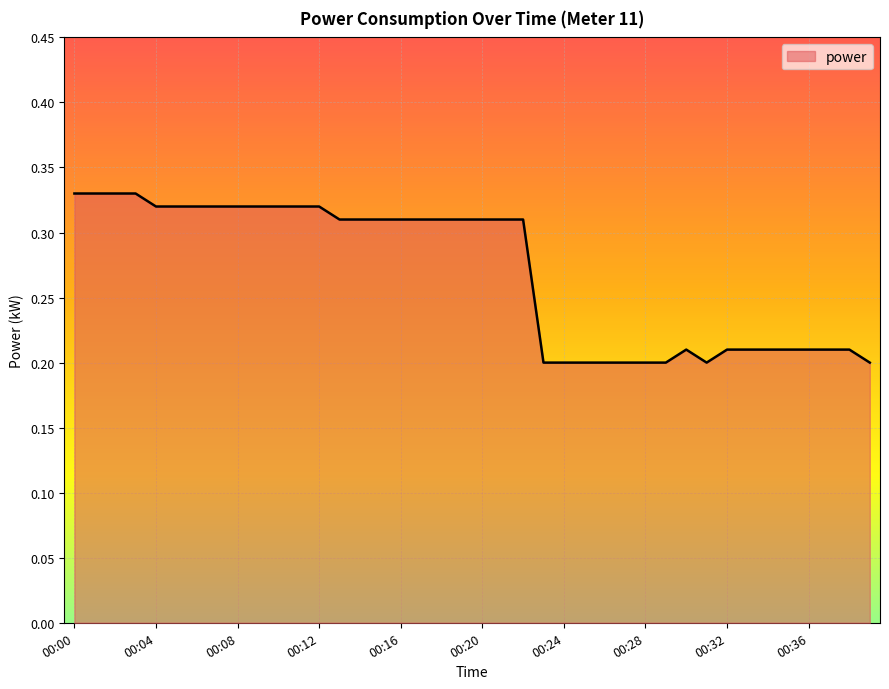

Rank the categories by value from lowest to highest.

00:23, 00:24, 00:25, 00:26, 00:27, 00:28, 00:29, 00:31, 00:39, 00:30, 00:32, 00:33, 00:34, 00:35, 00:36, 00:37, 00:38, 00:13, 00:14, 00:15, 00:16, 00:17, 00:18, 00:19, 00:20, 00:21, 00:22, 00:04, 00:05, 00:06, 00:07, 00:08, 00:09, 00:10, 00:11, 00:12, 00:00, 00:01, 00:02, 00:03